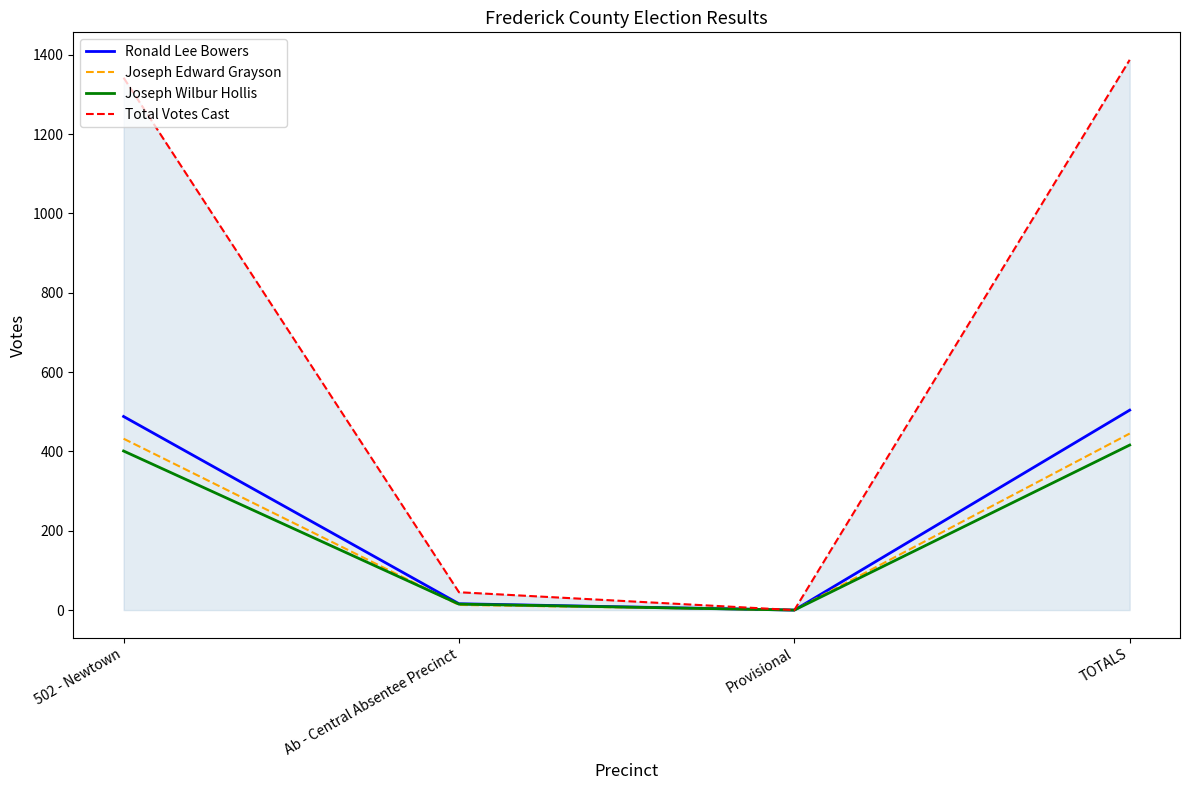

Reading right to left, list all the values displayed in this chart.

Ronald Lee Bowers: 504	0	16	488
Joseph Edward Grayson: 445	0	13	432
Joseph Wilbur Hollis: 416	0	15	401
Total Votes Cast: 1387	0	45	1342